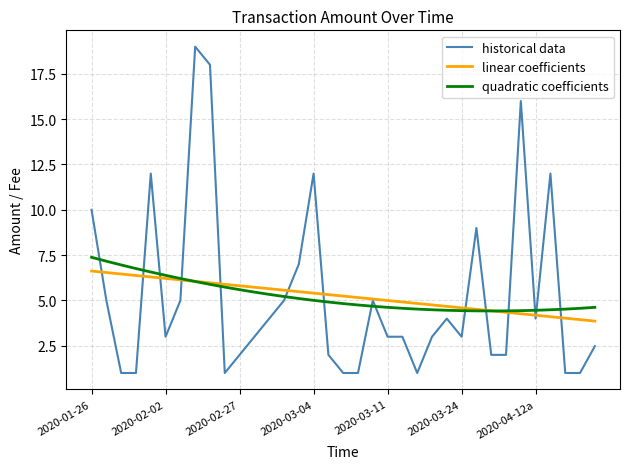

Does the chart display data point markers on the line(s)?

No